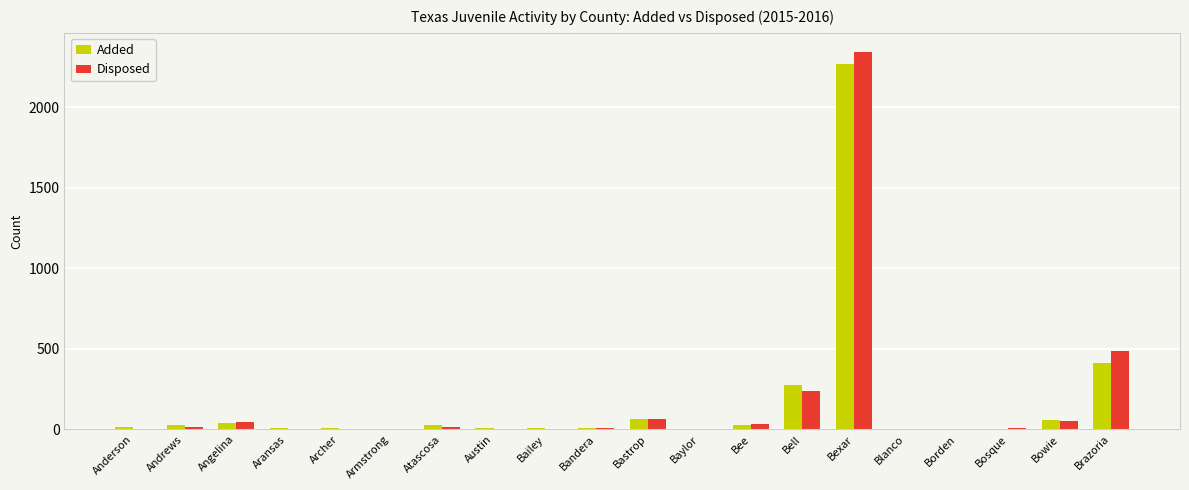

At which label does Added reach its peak?

Bexar